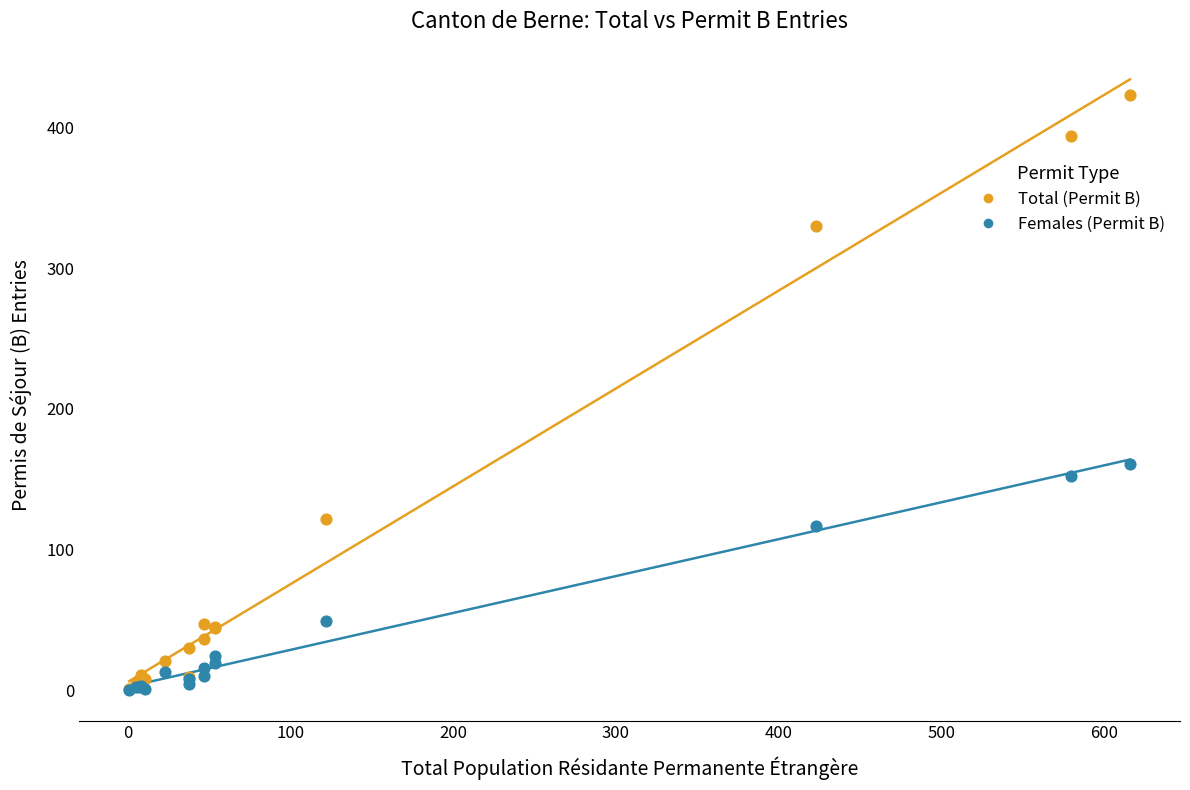

In the Total (Permit B) series, what Y value is closest to 212?

122